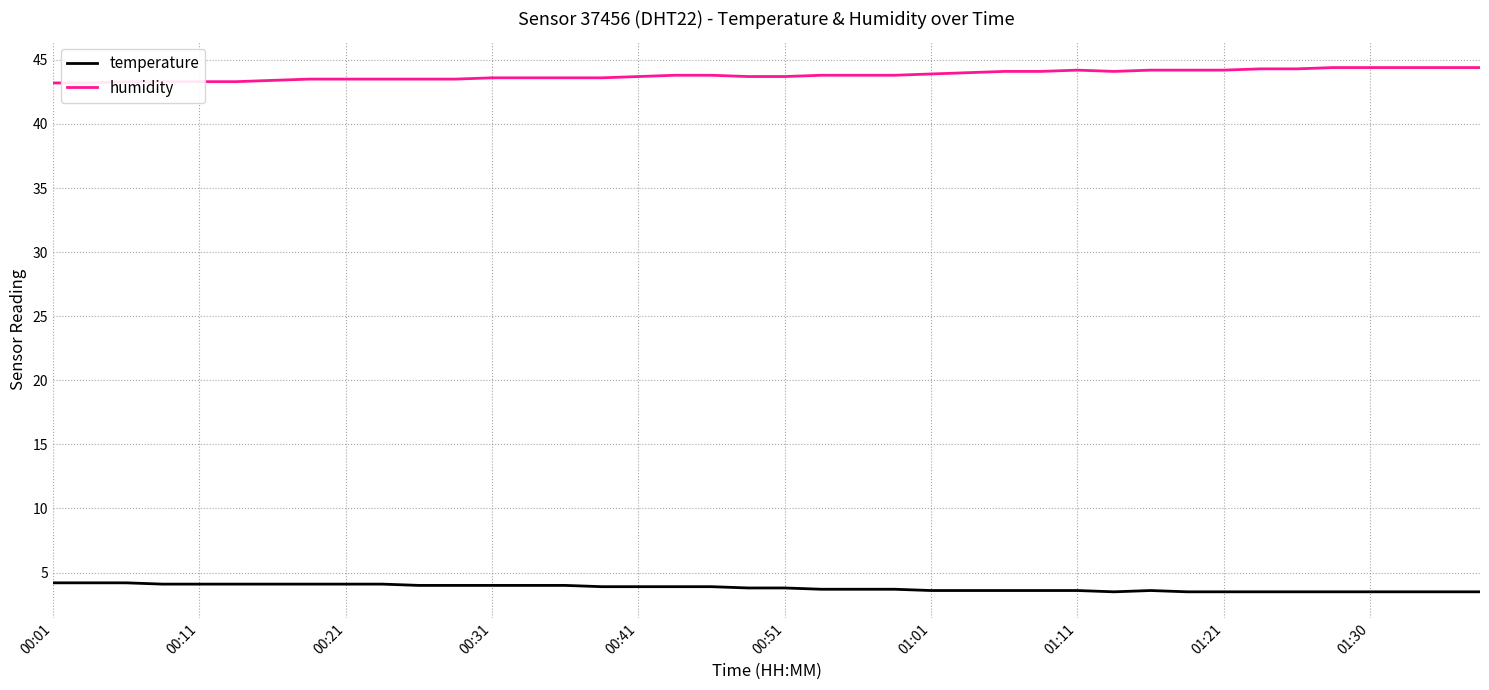

True or false: temperature and humidity intersect in this chart.

False